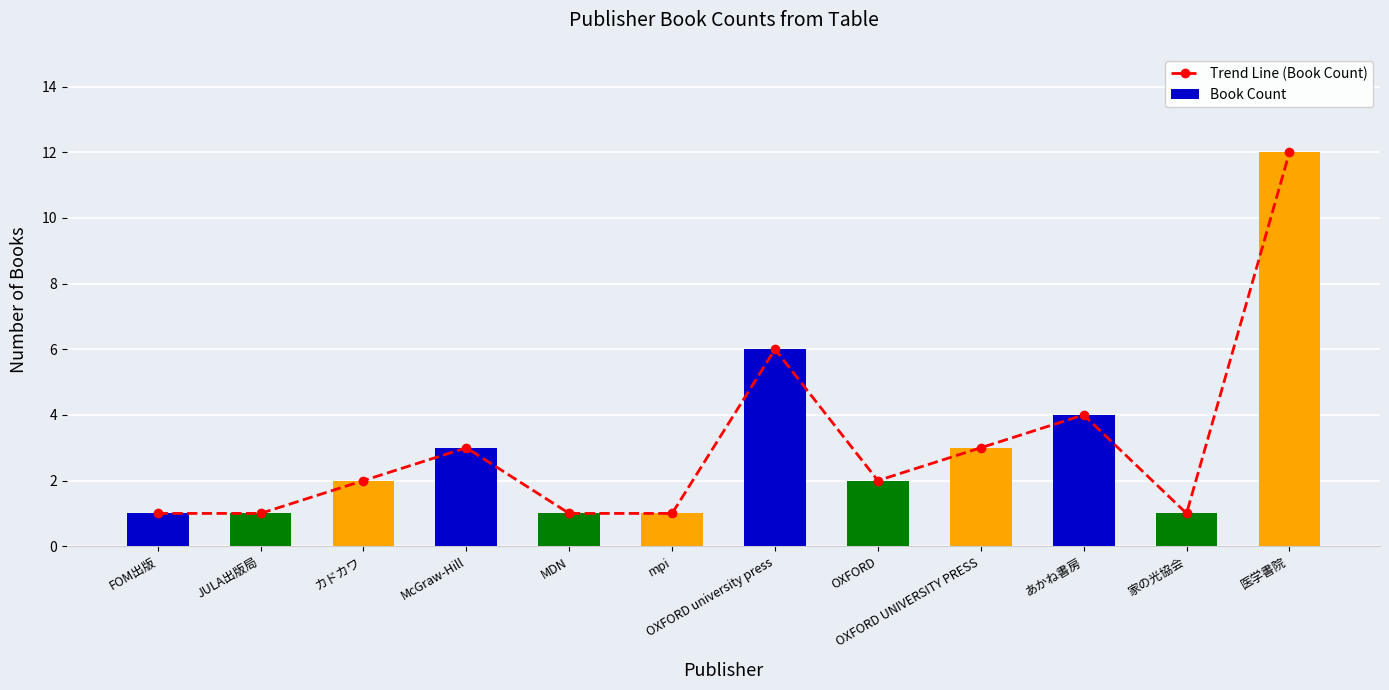

Which series changed the most between MDN and あかね書房?

Trend Line (Book Count)